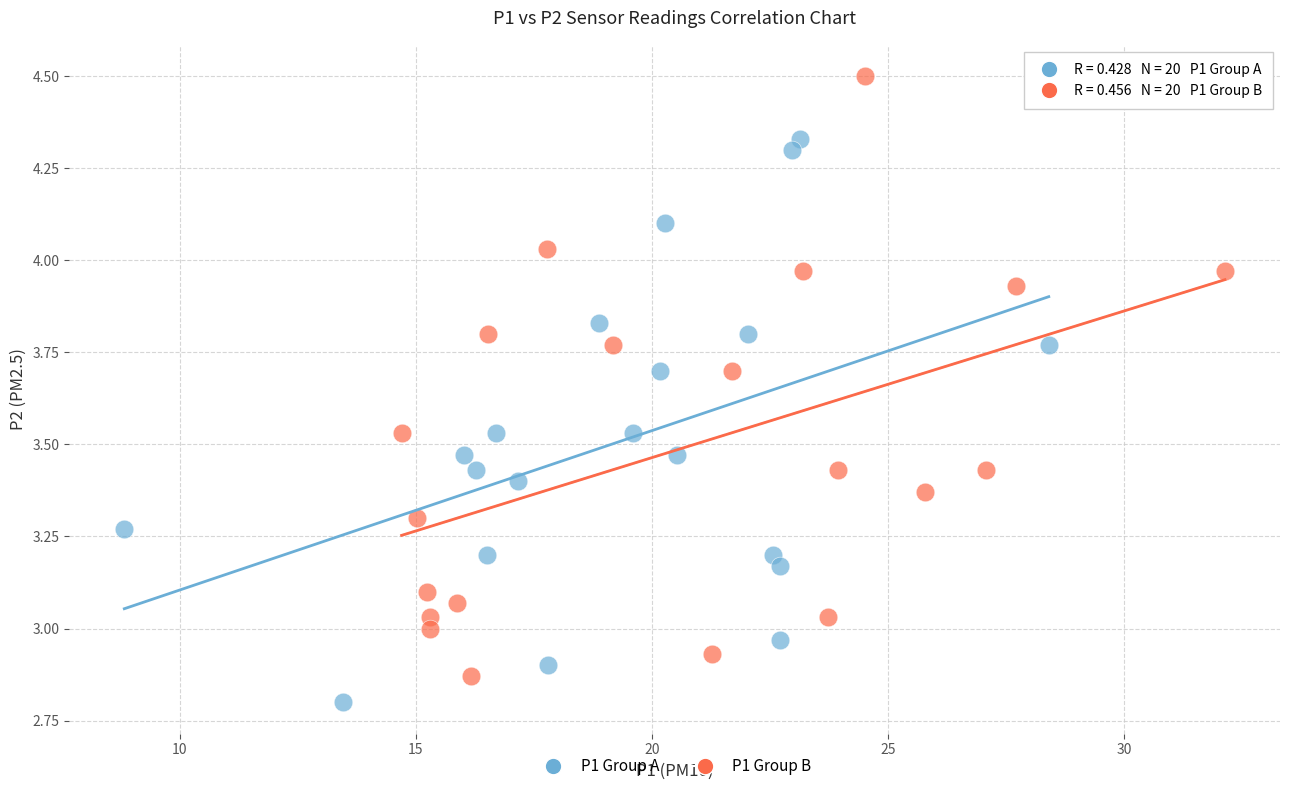

Which series reaches the maximum Y coordinate?

P1 Group B